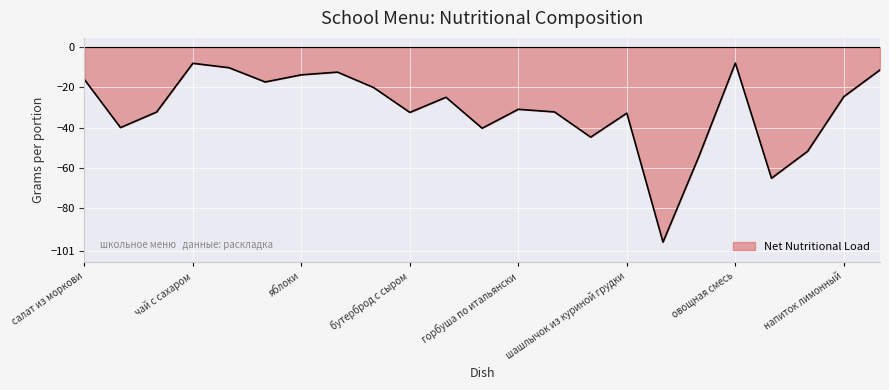

What is the difference between the maximum and minimum values?

88.9